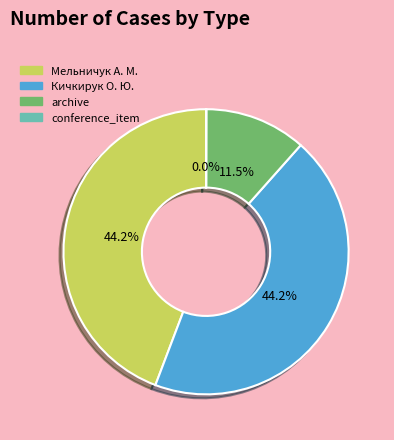

Is there a majority slice in this chart?

No